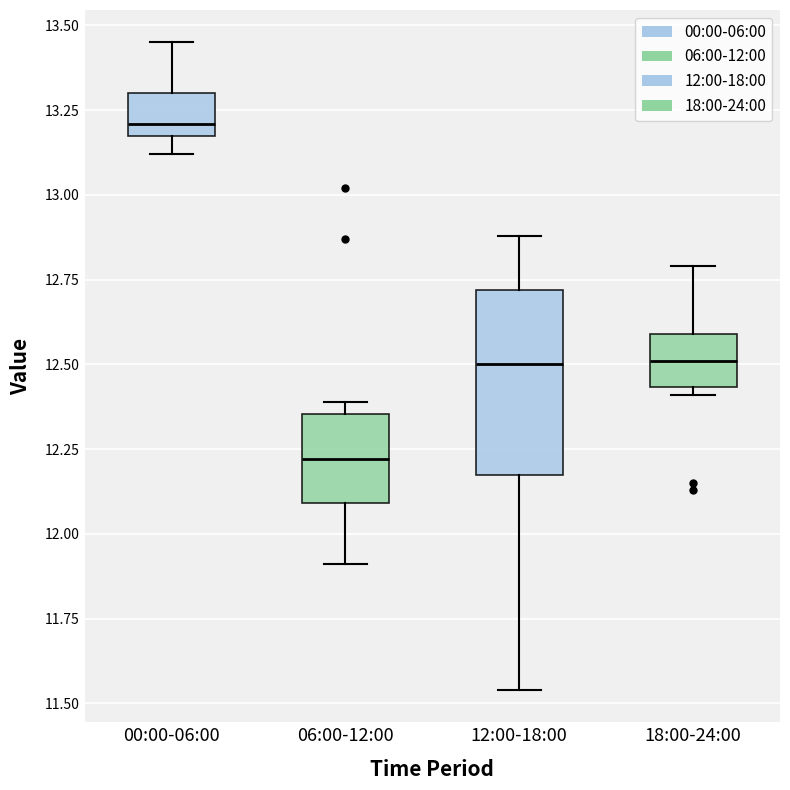

Which box's median line is the highest?

00:00-06:00